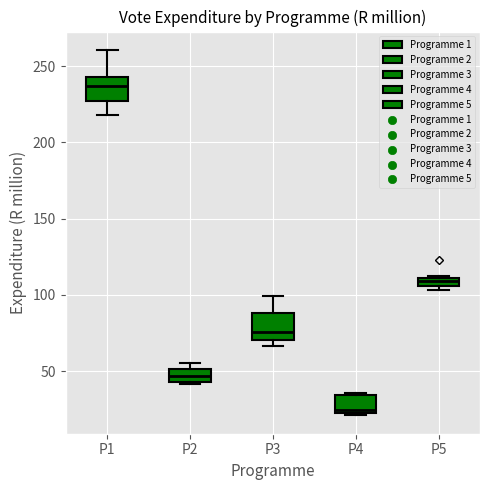

Which box has the lowest median line?

P4